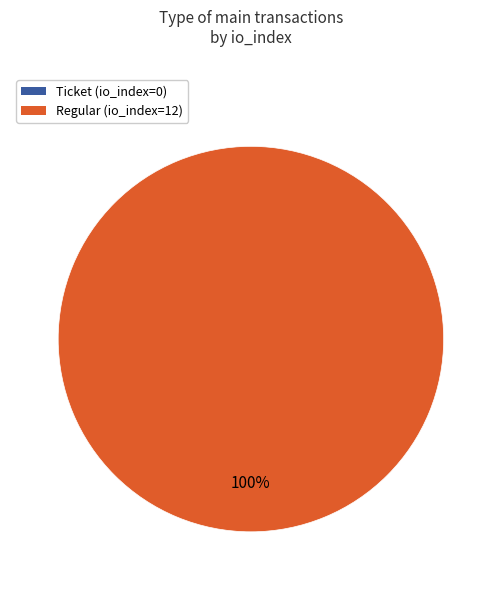

To the nearest percent, what is the difference between the Ticket (io_index=0) and Regular (io_index=12) slice percentages?

100%